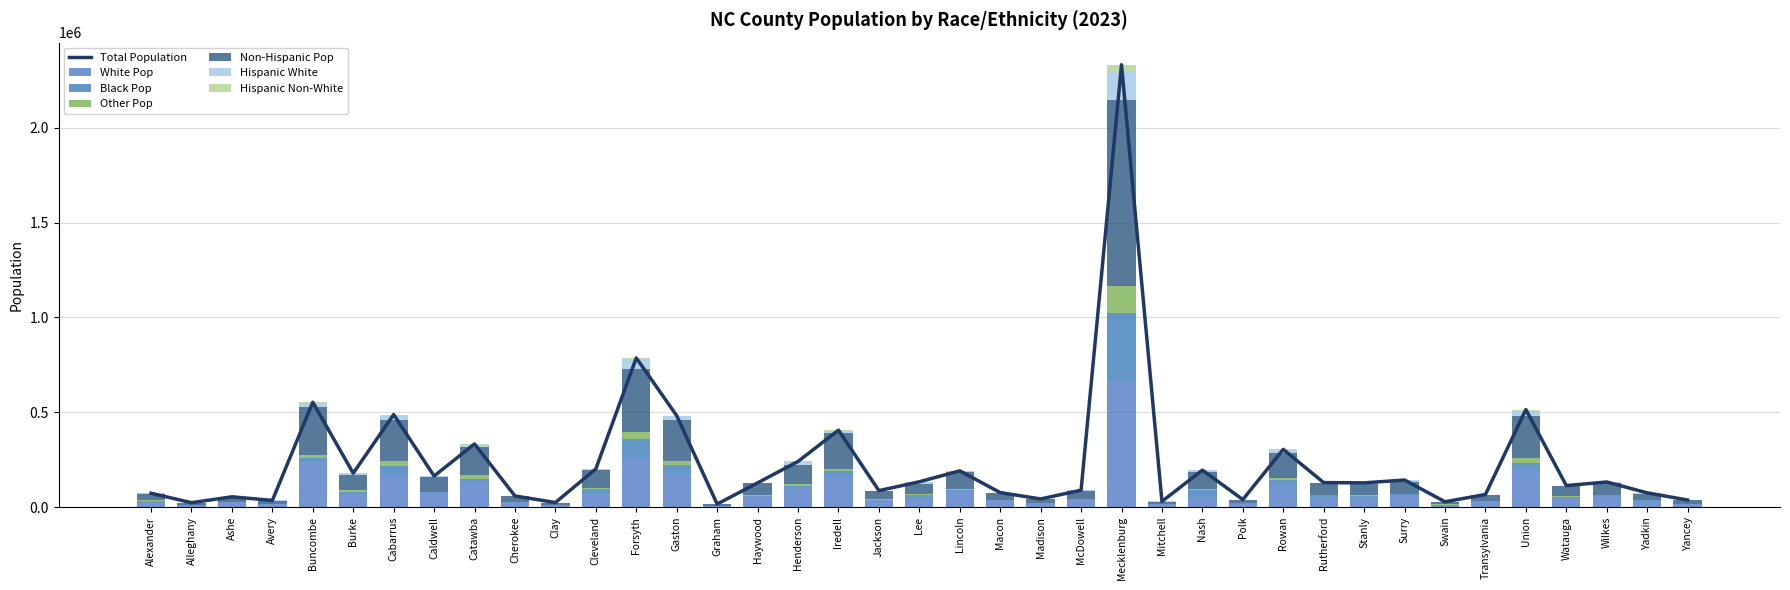

At how many categories does at least one series exceed 156981?

7